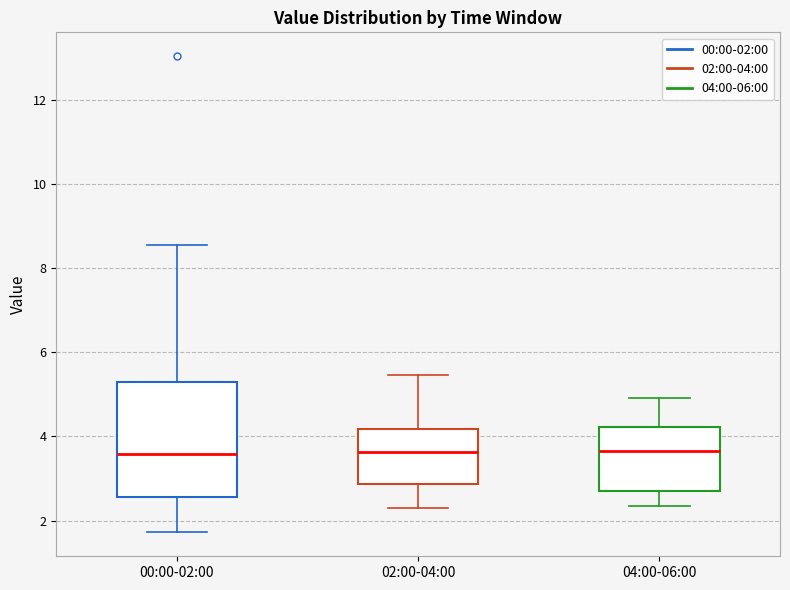

Comparing the boxes themselves (not the whiskers), which one is the tallest?

00:00-02:00